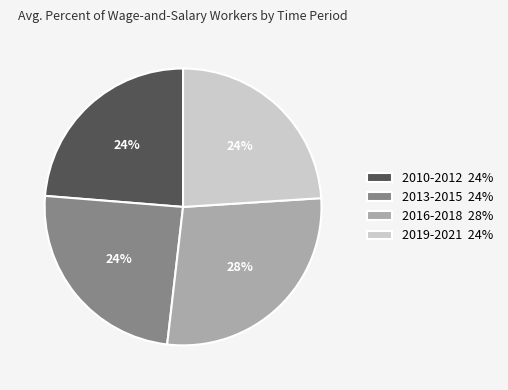

Is the sum of 2019-2021 24% and 2013-2015 24% greater than half?

No